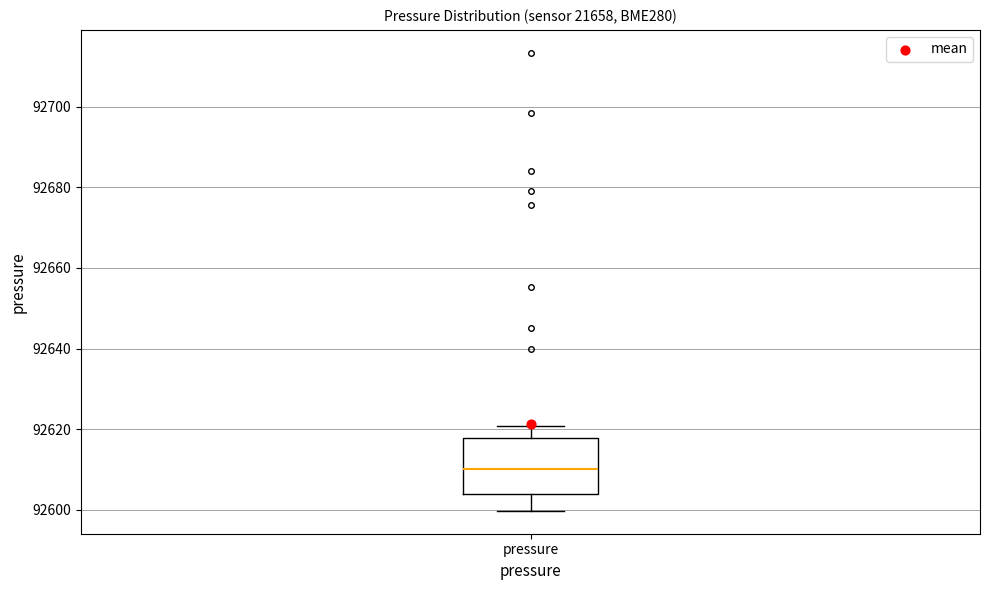

Read this box plot against the y-axis: the position of the median line, the range covered by the box, and the ends of both whiskers. The values are not printed on the chart, so give them approximately, as read against the axis.

median 92610, box 92604 to 92618, whiskers 92600 to 92620